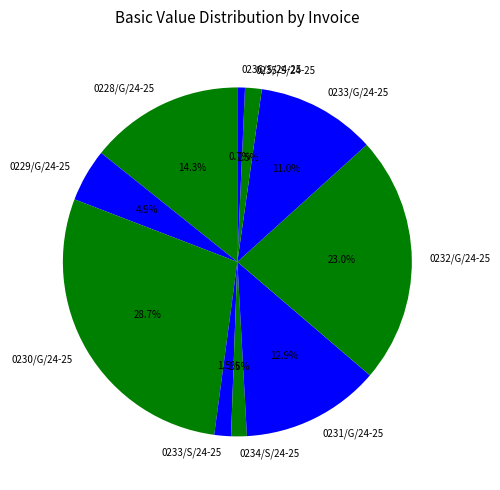

Does any single category account for the majority?

No